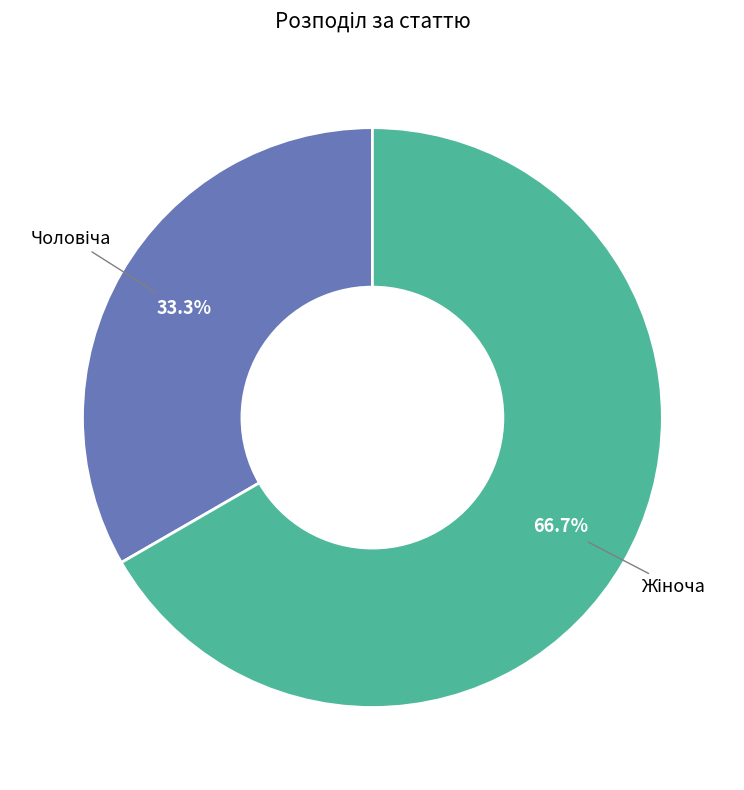

Is there a majority slice in this chart?

Yes